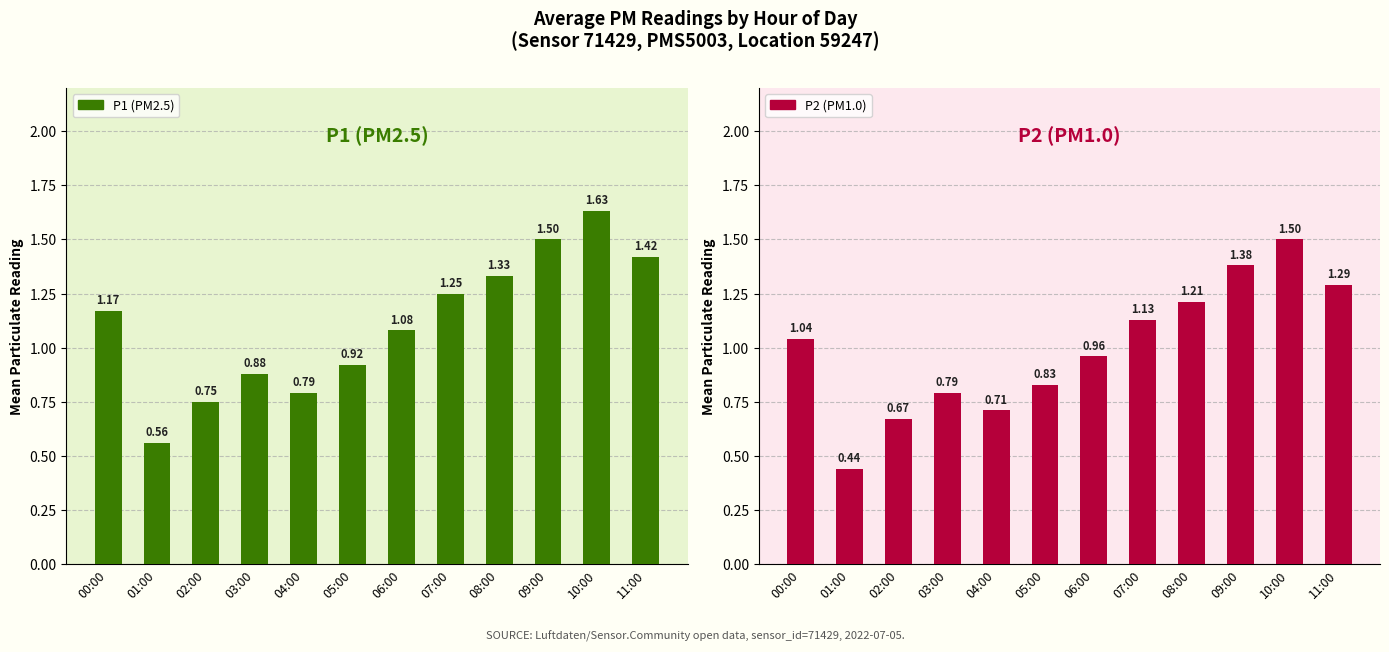

Rank the series by their maximum value, from lowest to highest.

P2 (PM1.0), P1 (PM2.5)